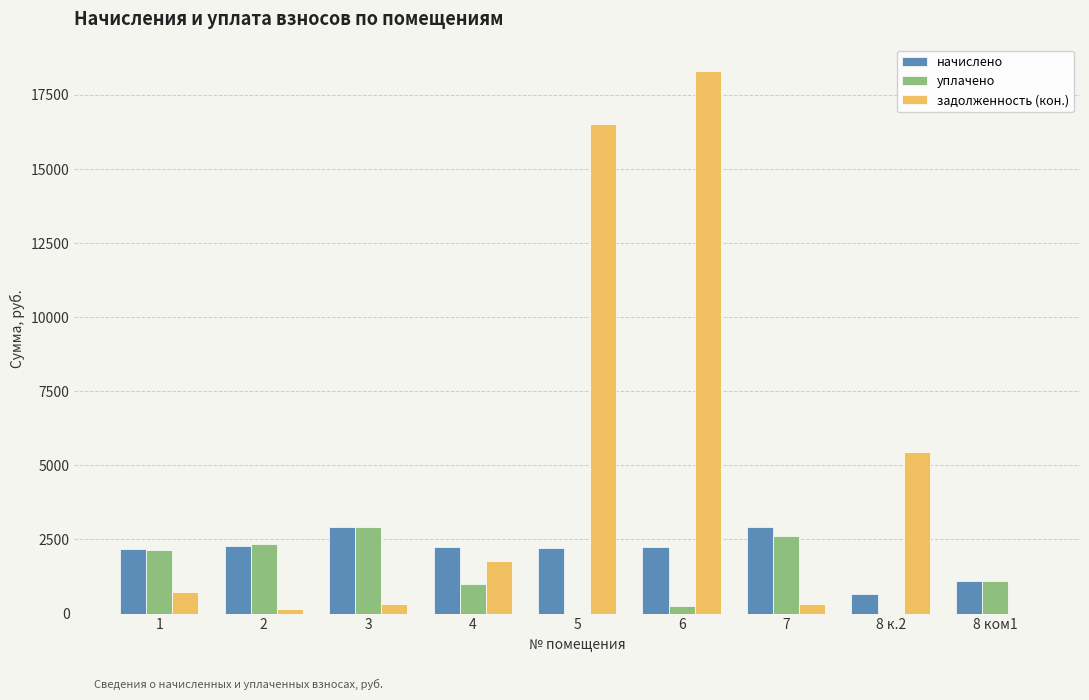

What is the greatest value displayed?

18288.8